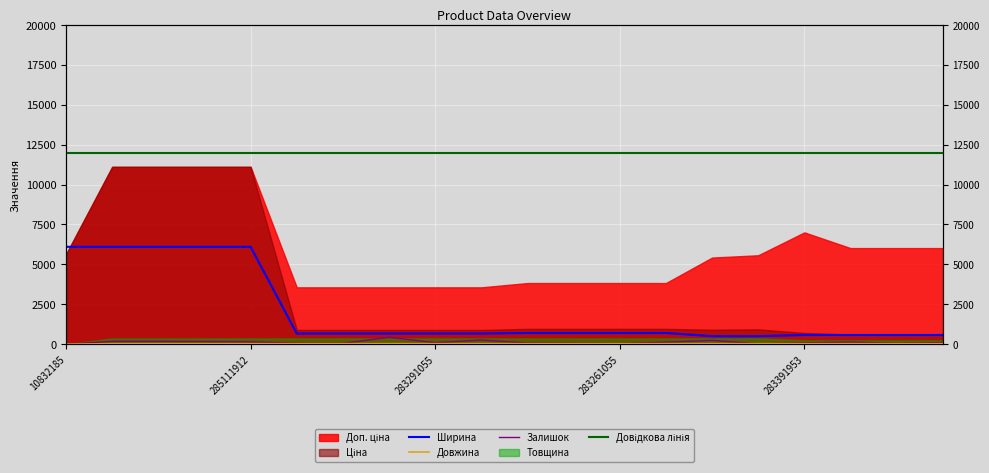

At which category is the sum across all series the highest?

285112220